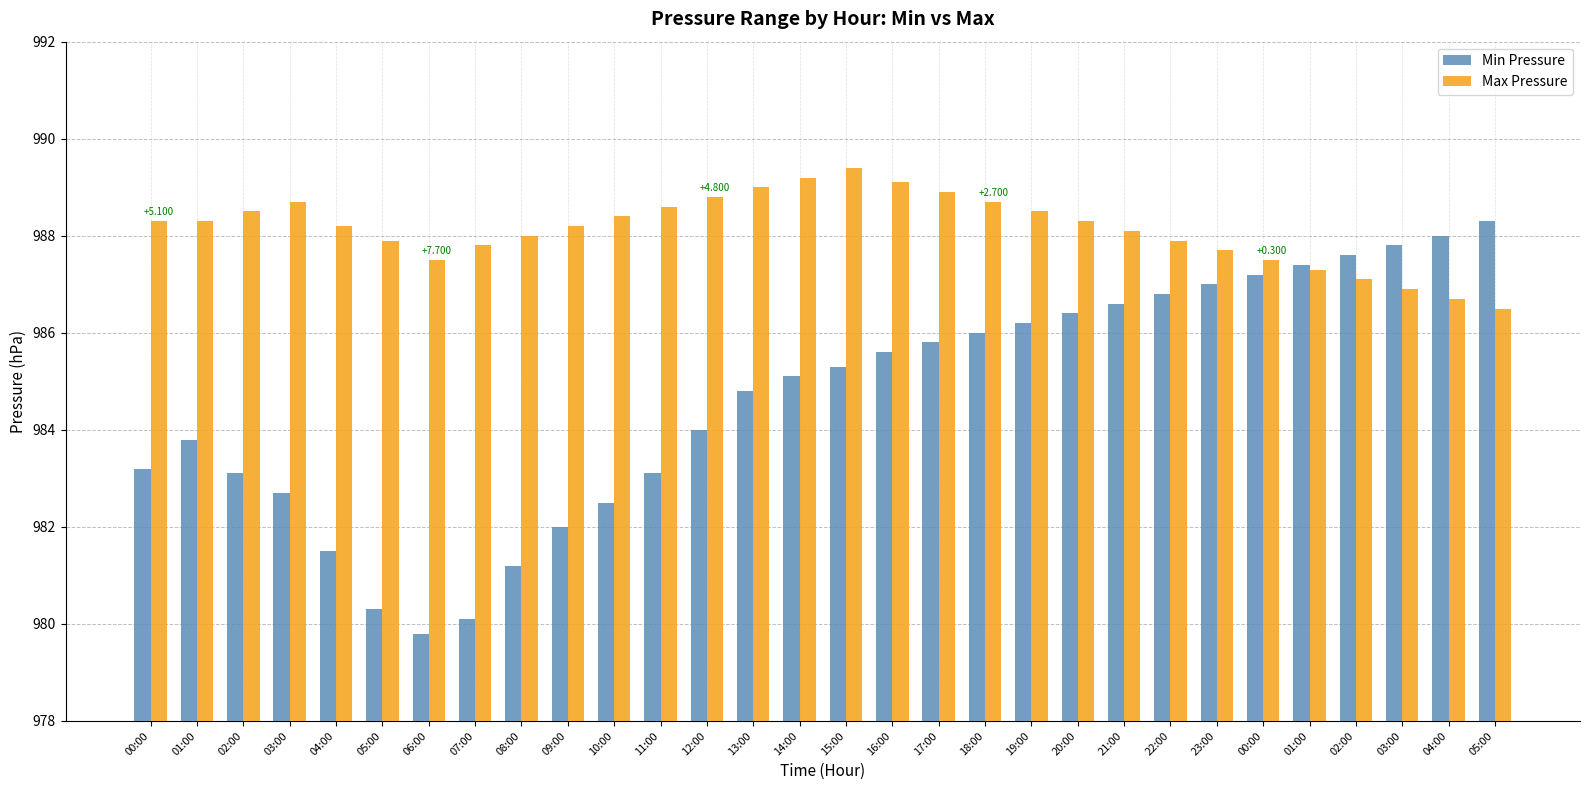

Reading right to left, what are all the values shown in this chart?

Min Pressure: 988.3	988.0	987.8	987.6	987.4	987.2	987.0	986.8	986.6	986.4	986.2	986.0	985.8	985.6	985.3	985.1	984.8	984.0	983.1	982.5	982.0	981.2	980.1	979.8	980.3	981.5	982.7	983.1	983.8	983.2
Max Pressure: 986.5	986.7	986.9	987.1	987.3	987.5	987.7	987.9	988.1	988.3	988.5	988.7	988.9	989.1	989.4	989.2	989.0	988.8	988.6	988.4	988.2	988.0	987.8	987.5	987.9	988.2	988.7	988.5	988.3	988.3